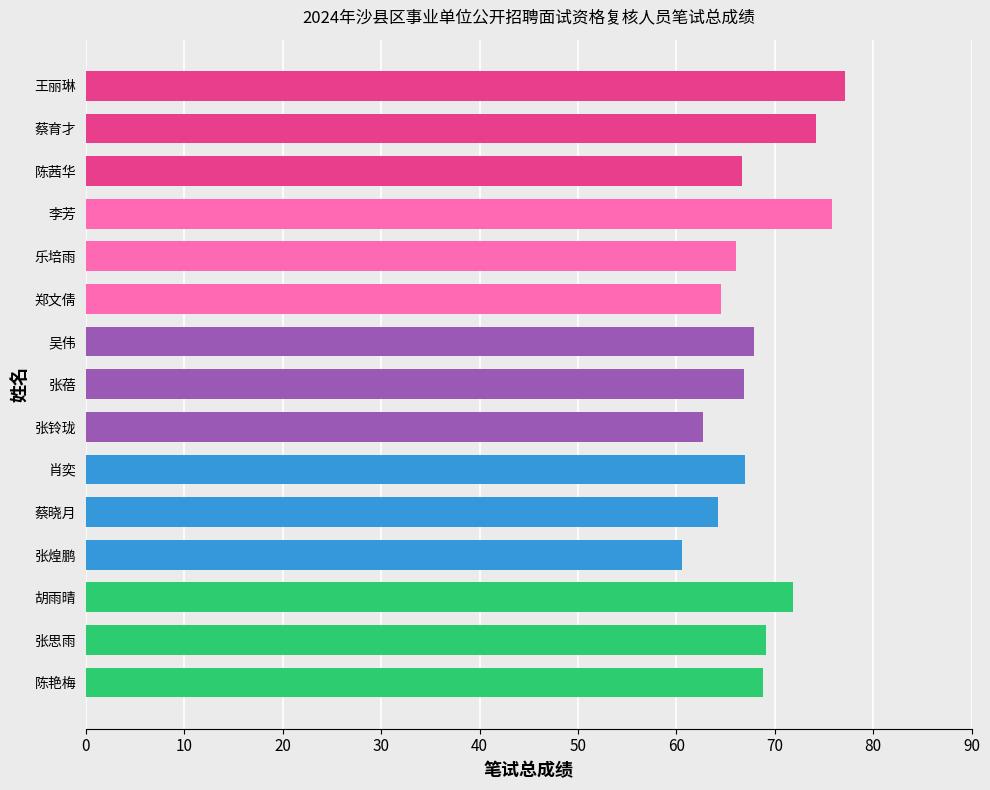

True or false: the data shows 62.7 at 张铃珑.

True